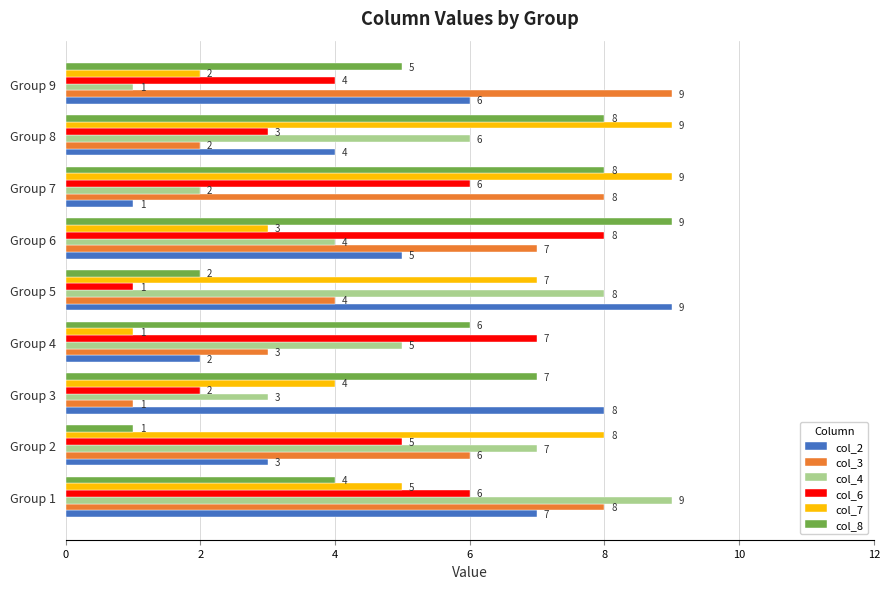

Count the number of data series in this chart.

6